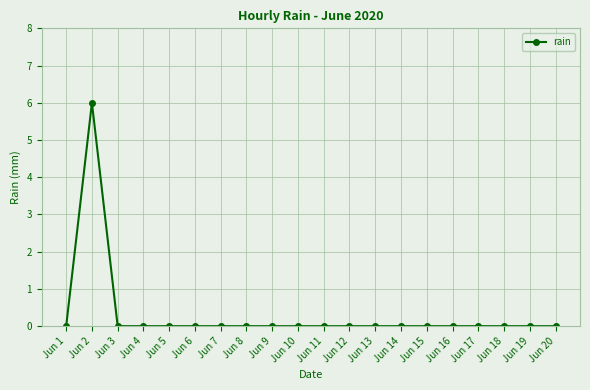

The chart shows a value of 3 at Jun 12. True or false?

False